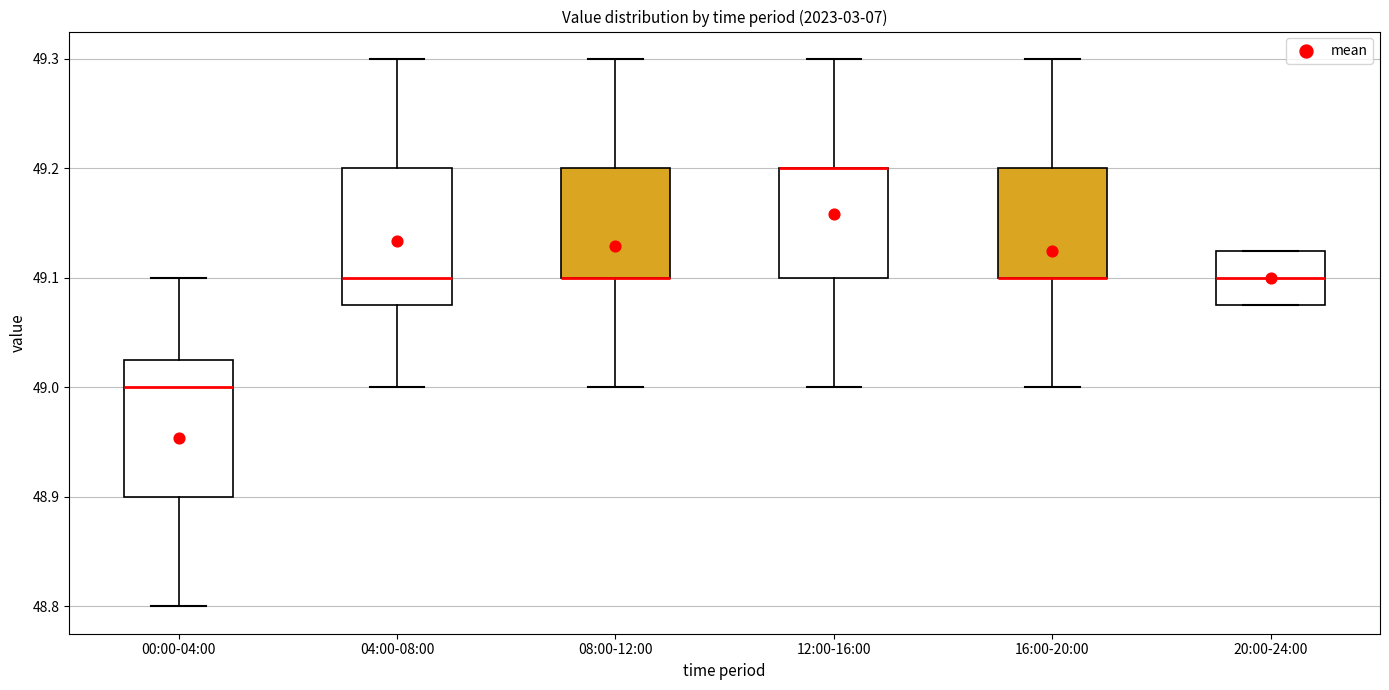

Reading left to right, transcribe this box plot: for each box, give where its median line is, the range the box spans, and where its two whiskers end, as read against the y-axis. The values are not printed on the chart, so give them approximately, as read against the axis.

00:00-04:00: median 49.00, box 48.90 to 49.03, whiskers 48.80 to 49.10
04:00-08:00: median 49.10, box 49.08 to 49.20, whiskers 49.00 to 49.30
08:00-12:00: median 49.10 (drawn on the box's lower edge), box 49.10 to 49.20, whiskers 49.00 to 49.30
12:00-16:00: median 49.20 (drawn on the box's upper edge), box 49.10 to 49.20, whiskers 49.00 to 49.30
16:00-20:00: median 49.10 (drawn on the box's lower edge), box 49.10 to 49.20, whiskers 49.00 to 49.30
20:00-24:00: median 49.10, box 49.08 to 49.13, whiskers 49.08 to 49.13